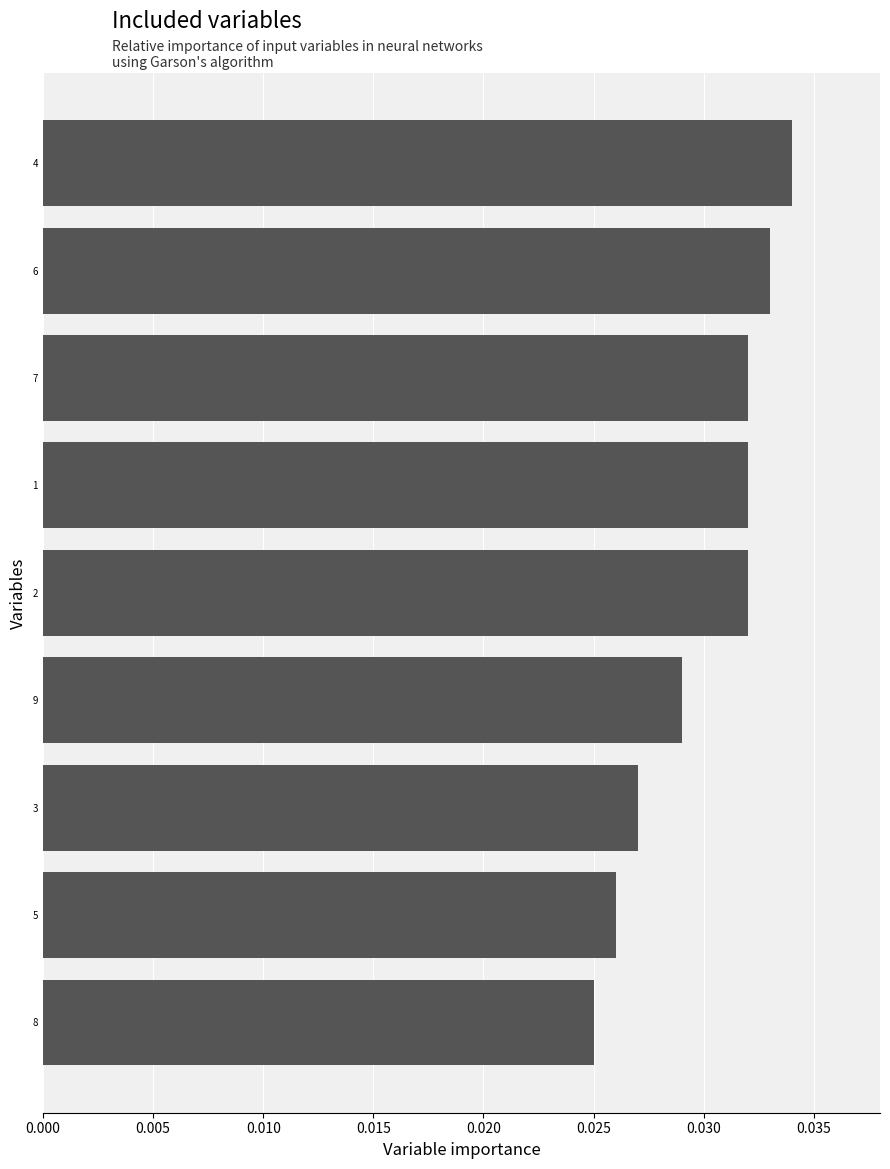

What is the sum of all values?

0.3